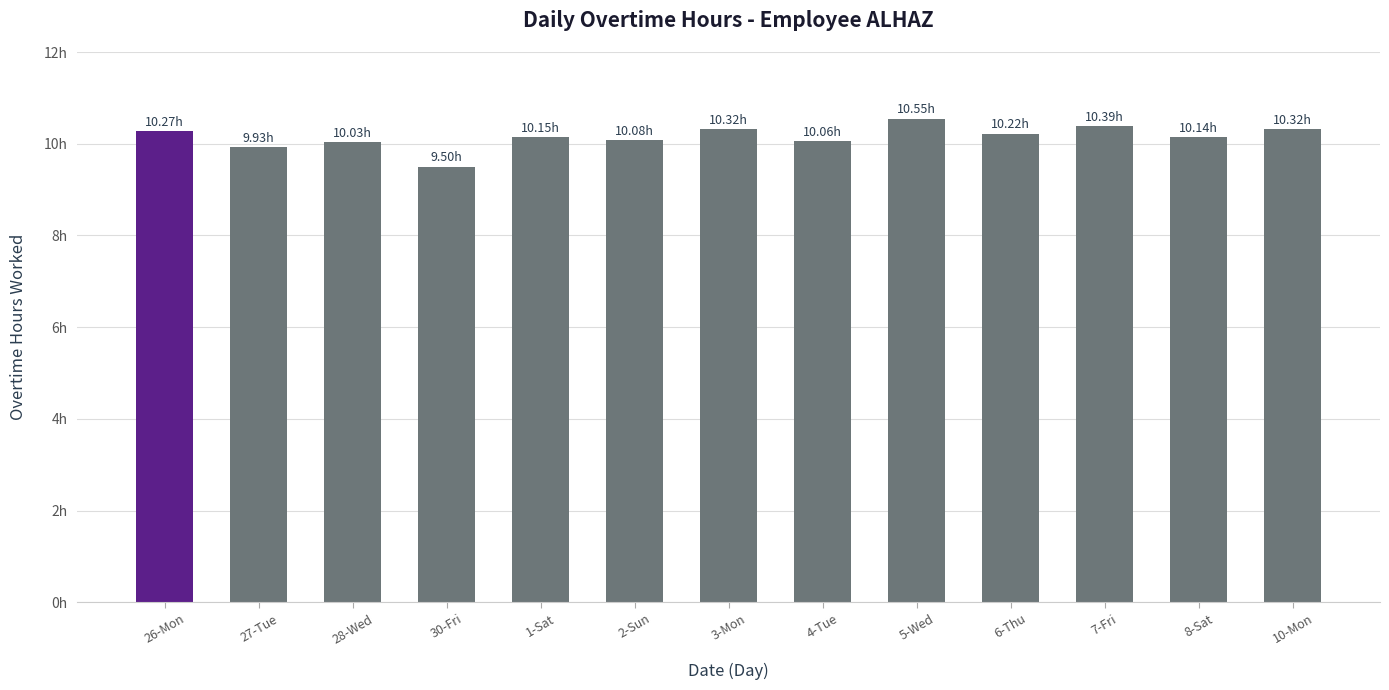

What is the maximum value shown in the chart?

10.6